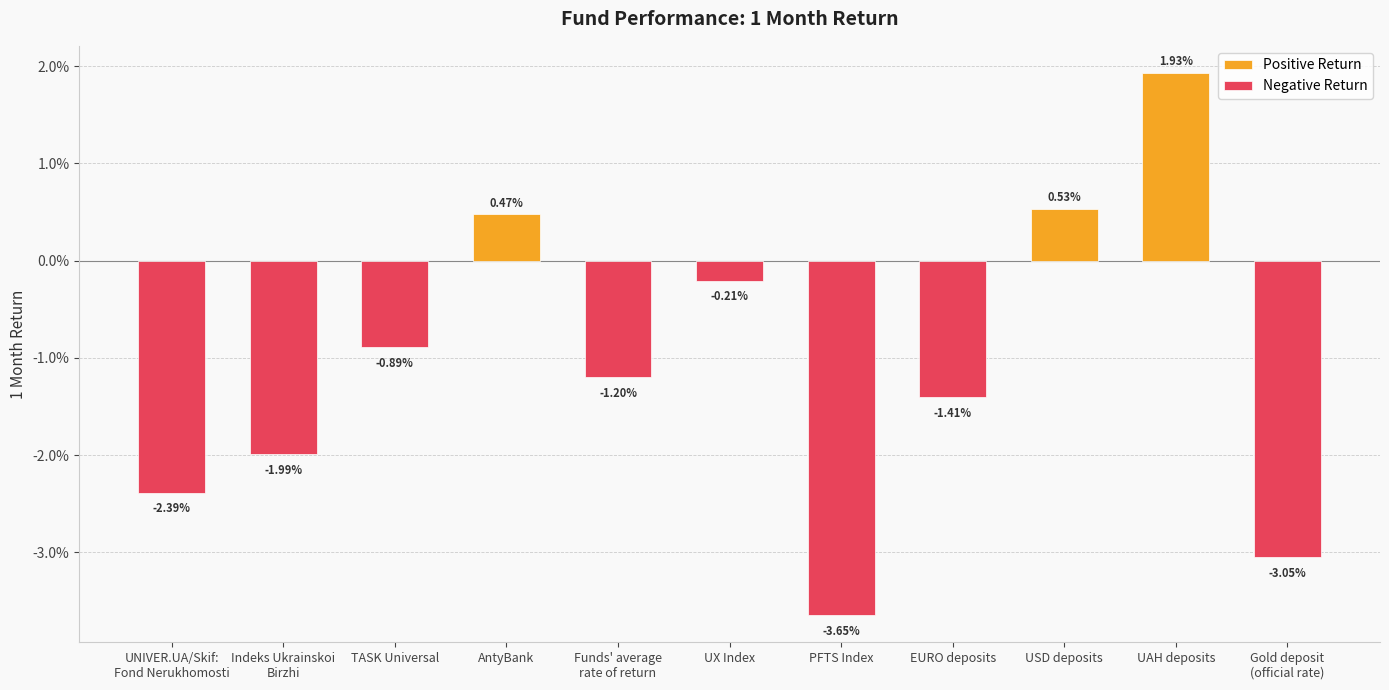

Is it true that the value at EURO deposits is -0.0?

False